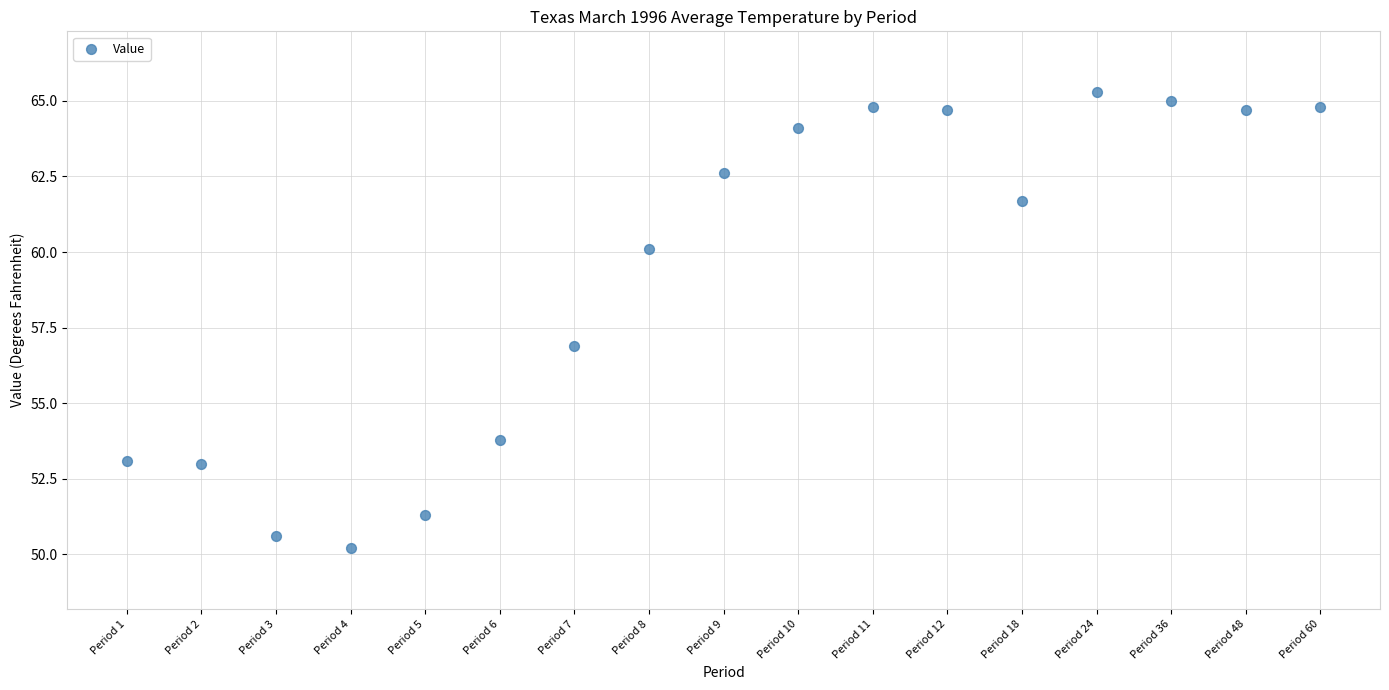

What is the range of Y values (max minus min)?

15.1